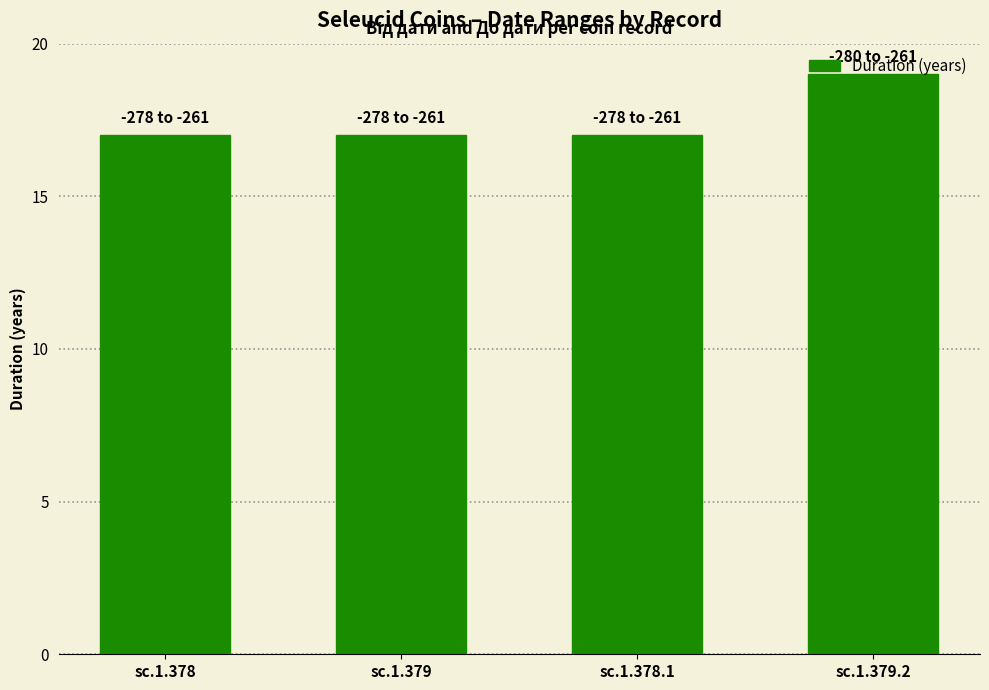

What is the average value?

18